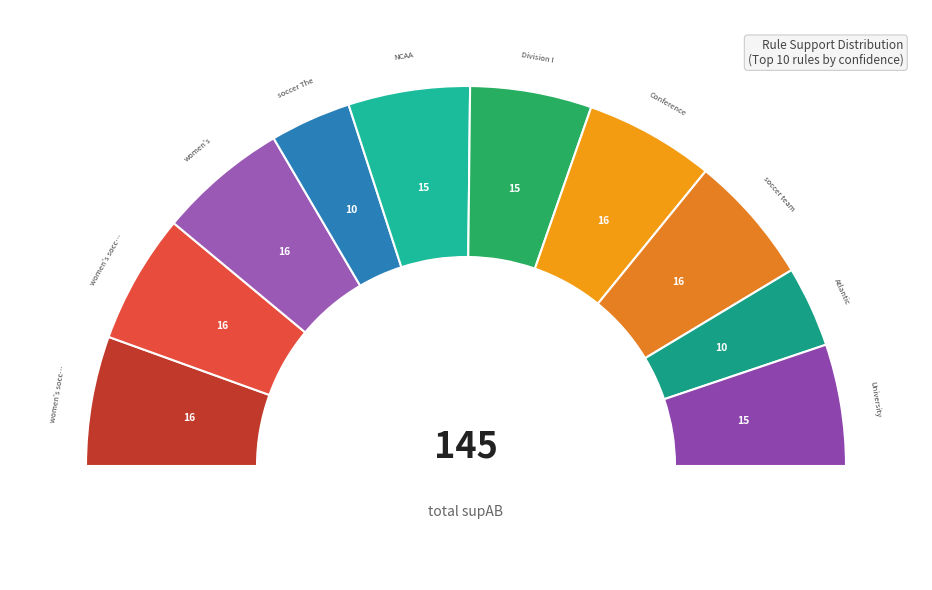

Does 16 account for over 50% of the chart?

No